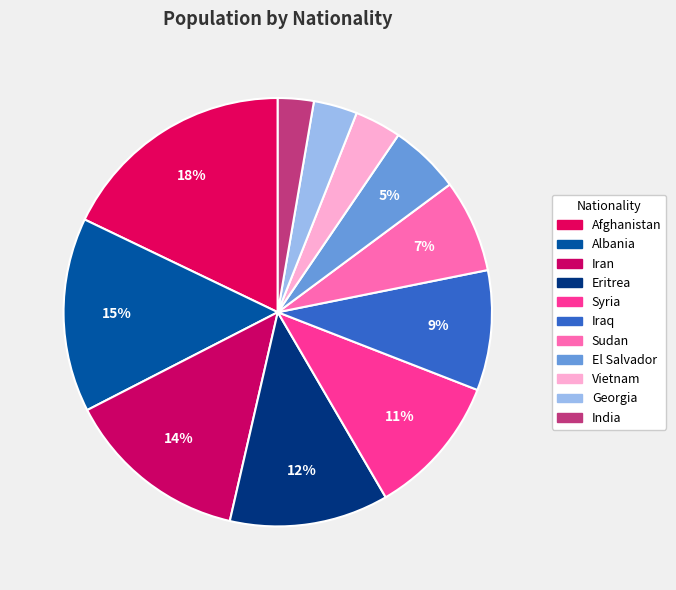

To the nearest percent, what is the difference between the Syria and Iraq slice percentages?

2%